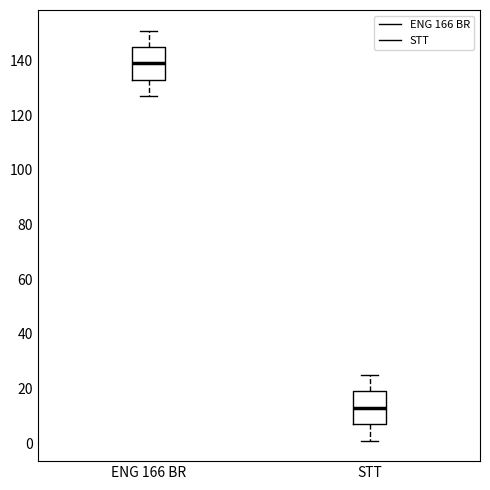

Reading left to right, read every box against the y-axis: the position of its median line, the range the box covers, and the ends of its whiskers. The values are not printed on the chart, so give them approximately, as read against the axis.

ENG 166 BR: median 140, box 134 to 146, whiskers 128 to 152
STT: median 14, box 8 to 20, whiskers 2 to 26